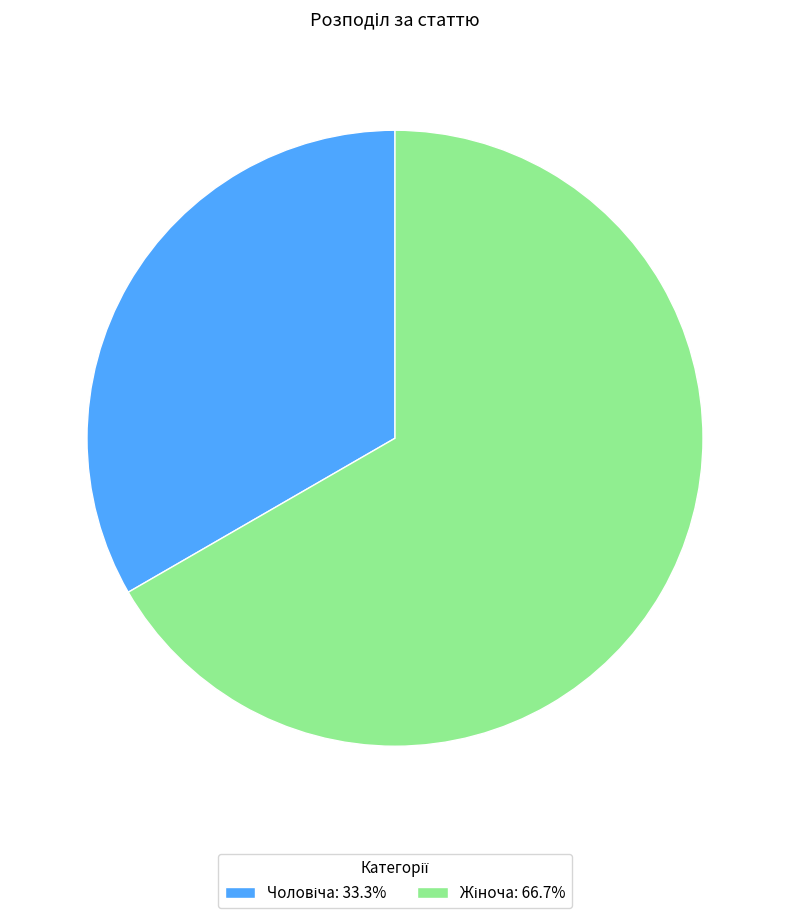

Is there any slice that represents more than half of the pie?

Yes